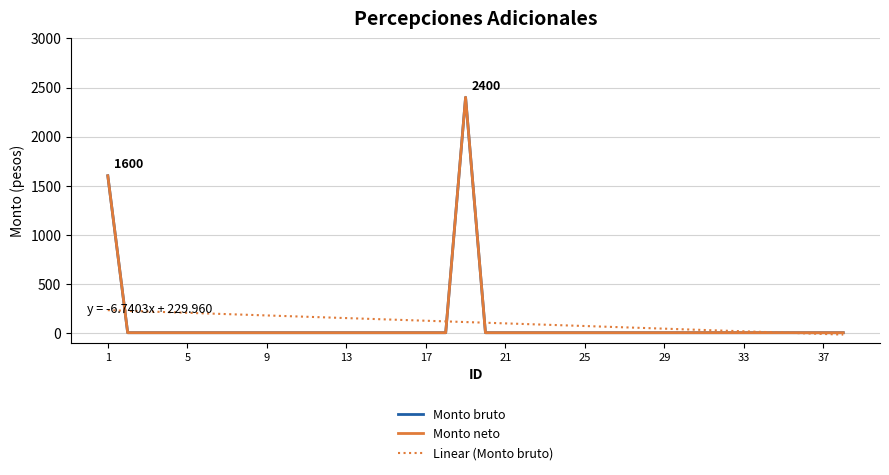

List the series in order of their peak value, highest first.

Monto bruto, Monto neto, Linear (Monto bruto)